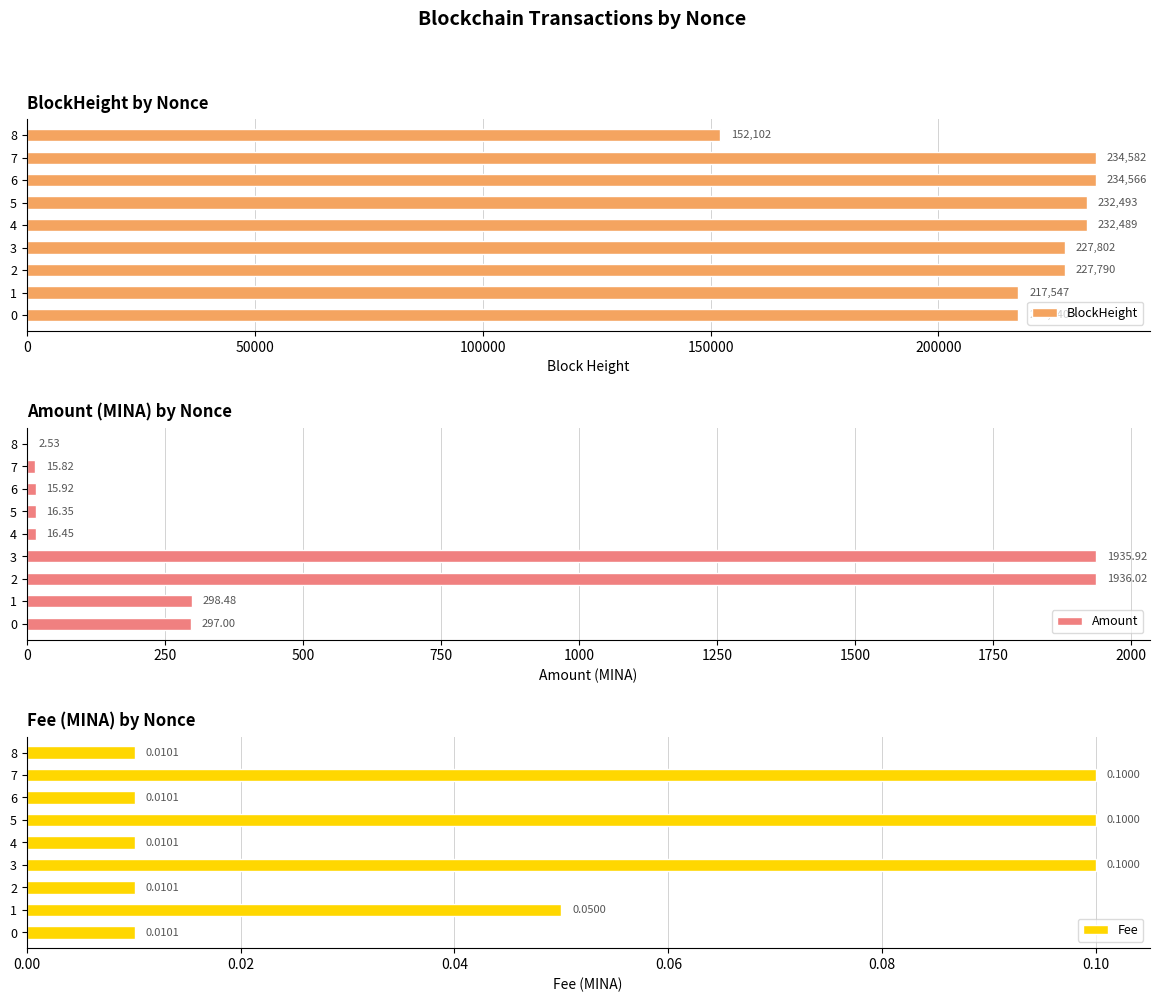

What is the difference between the highest and lowest values at 7?

234581.9